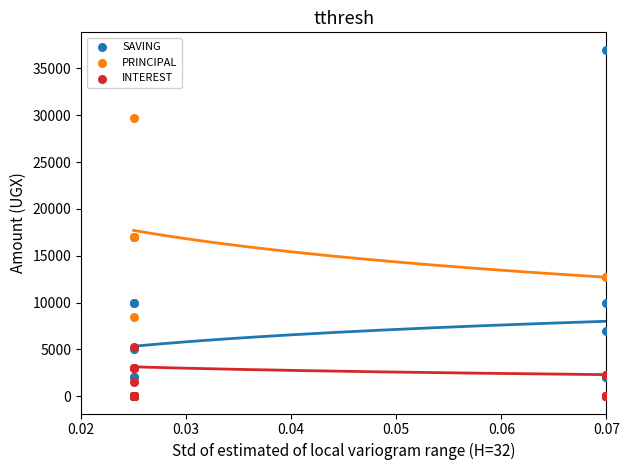

What are all the series names shown in the legend?

SAVING, PRINCIPAL, INTEREST